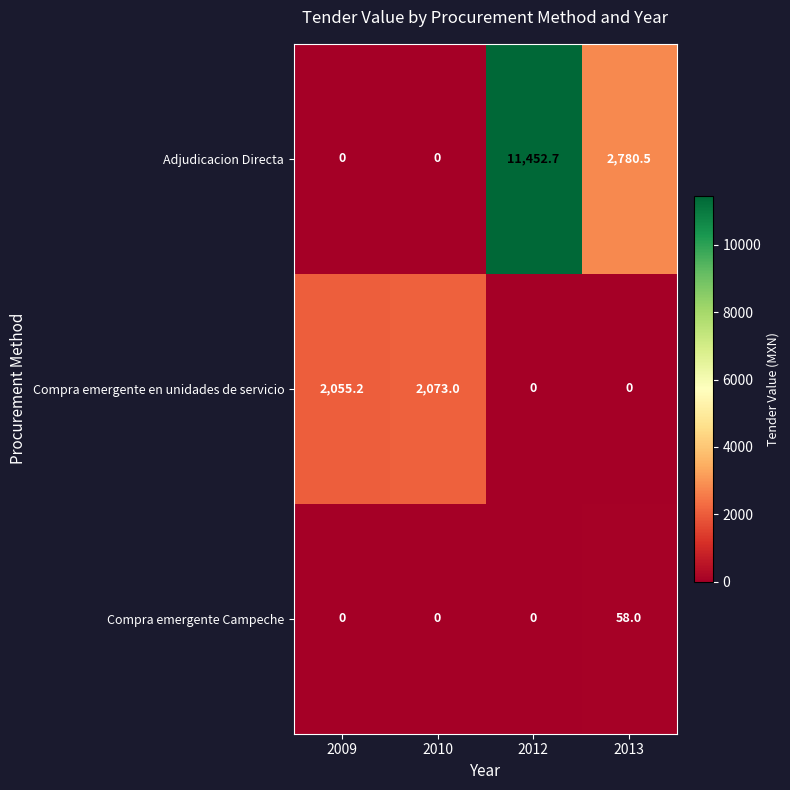

Which series changed the most between 2009 and 2013?

Adjudicacion Directa